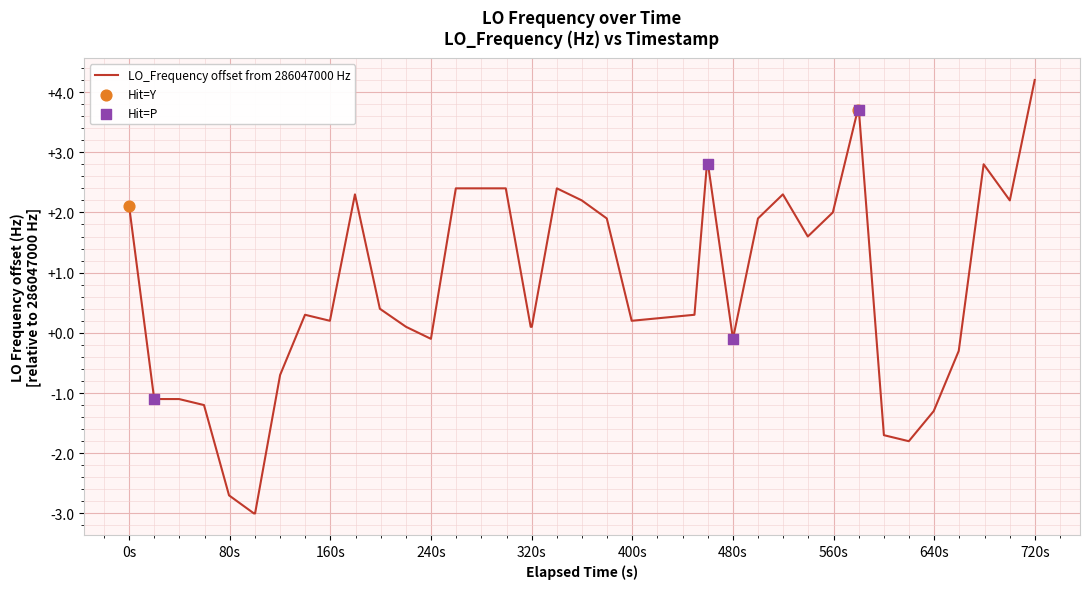

What is the smallest value displayed?

-3.0